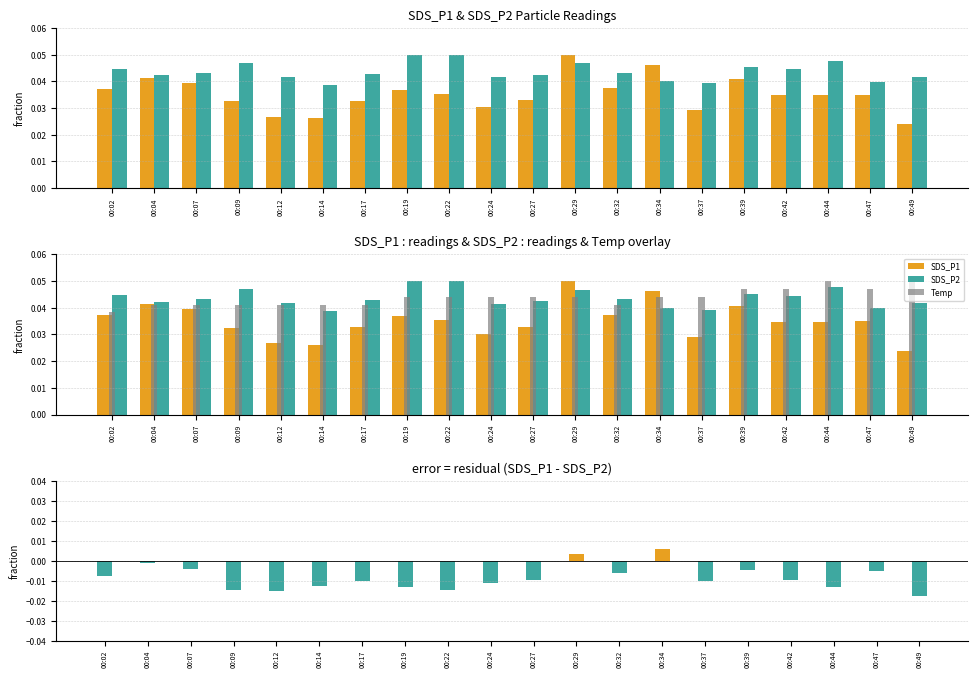

What is the maximum value for SDS_P1?

0.1